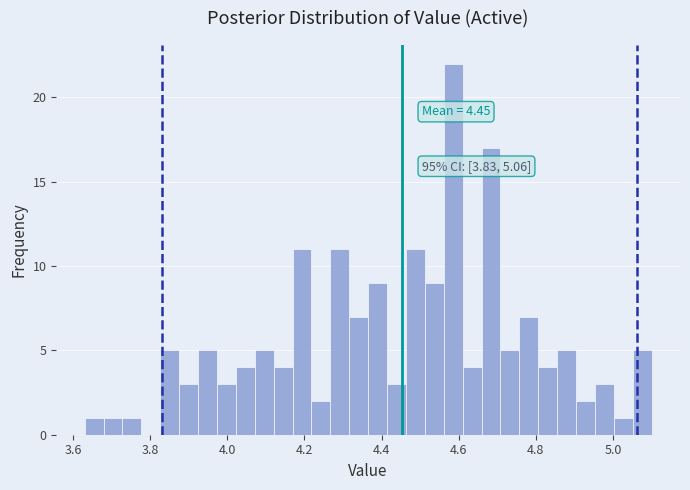

Around what value on the x-axis is the tallest bar? Give the approximate position of its centre, as read against the axis.

4.58